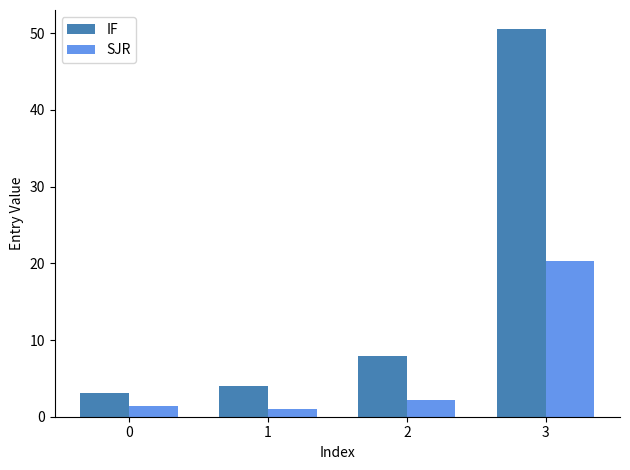

At how many categories does at least one series exceed 47?

1